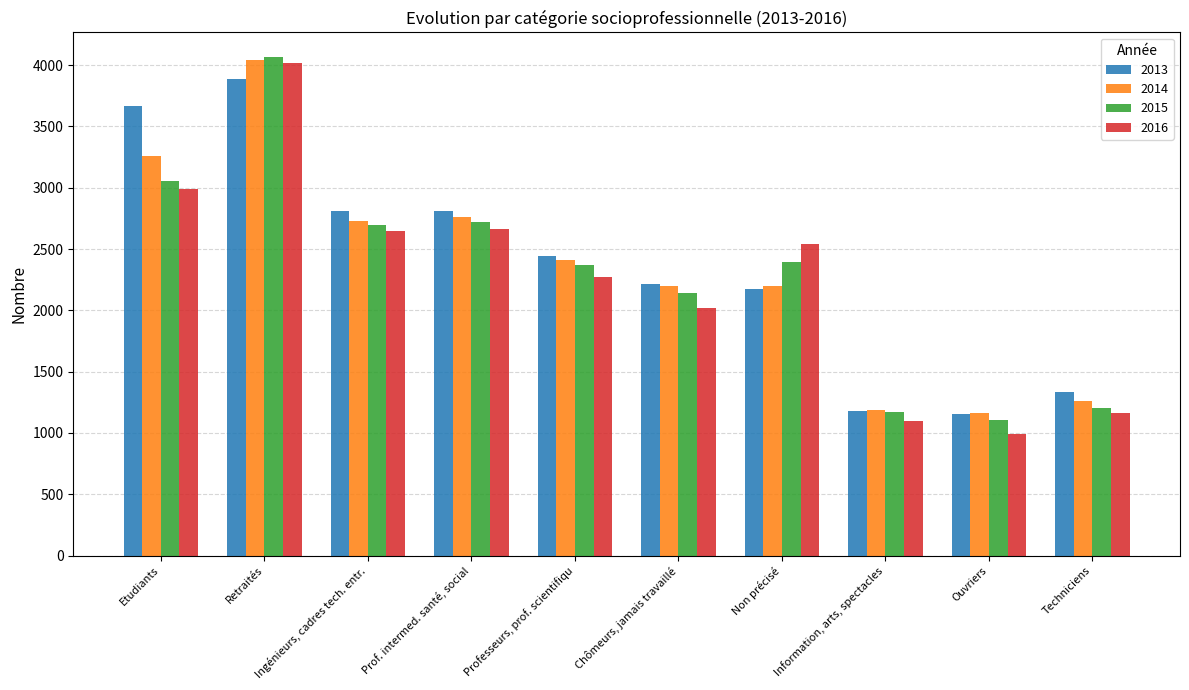

What is the spread (max minus min) of values at Chômeurs, jamais travaillé?

188